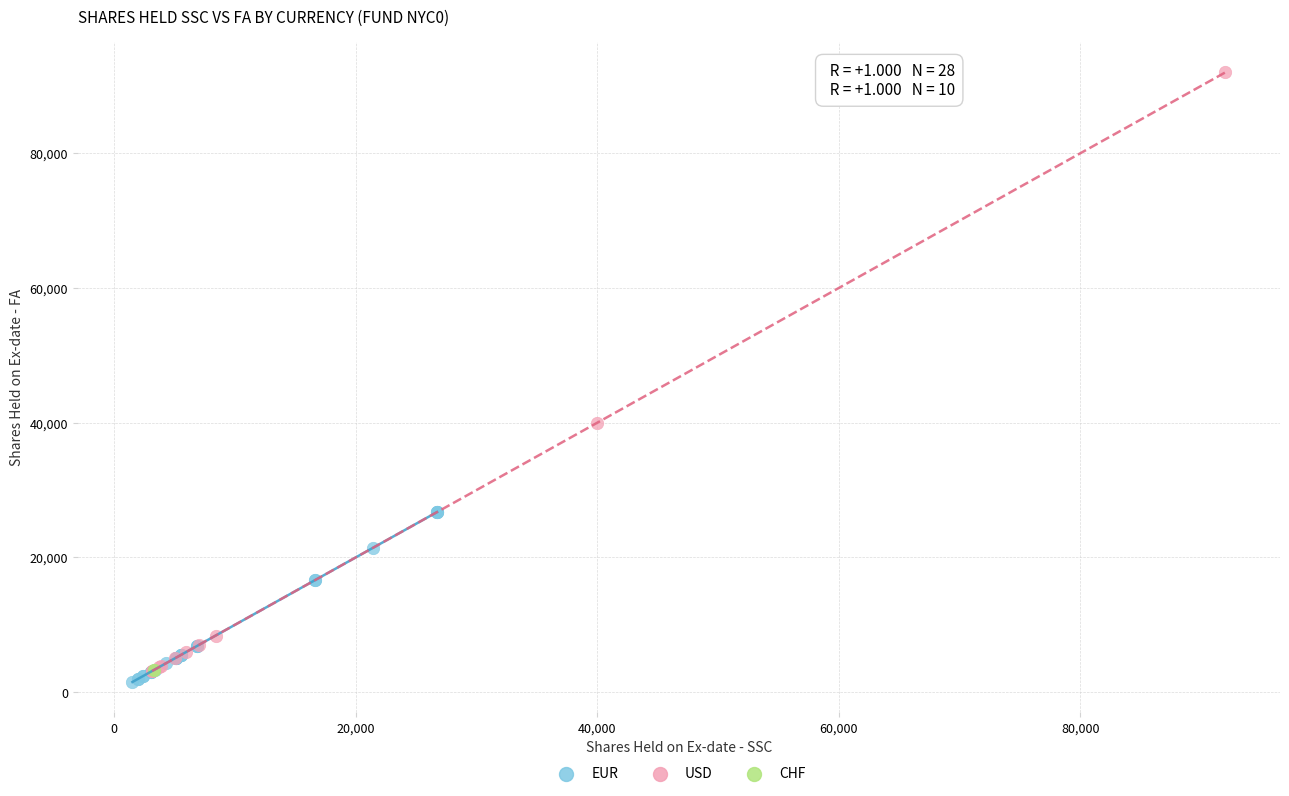

What are all the series names shown in the legend?

EUR, USD, CHF